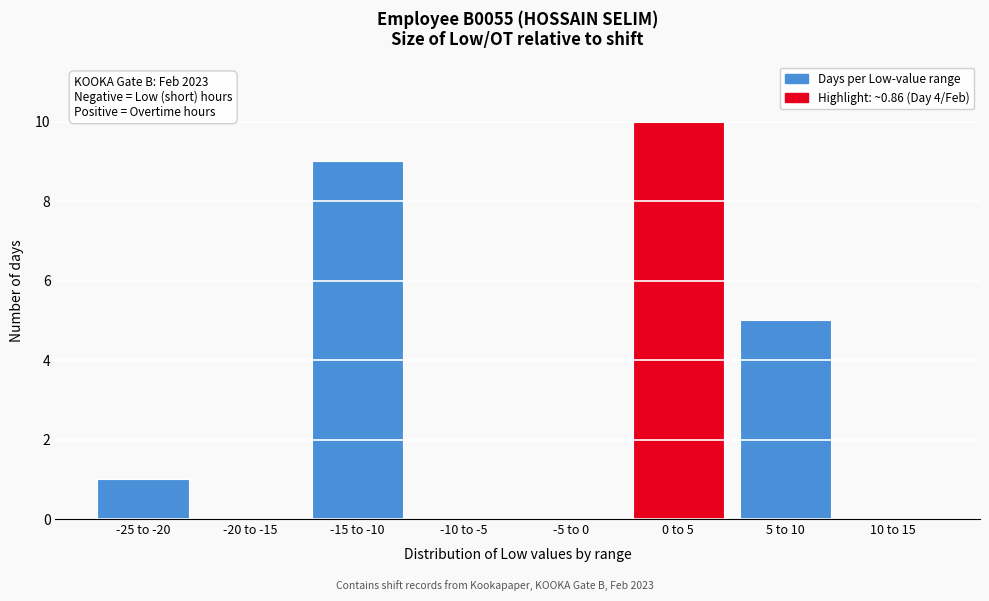

Reading right to left, extract all data points from this chart.

10 to 15=0	5 to 10=5	0 to 5=10	-5 to 0=0	-10 to -5=0	-15 to -10=9	-20 to -15=0	-25 to -20=1